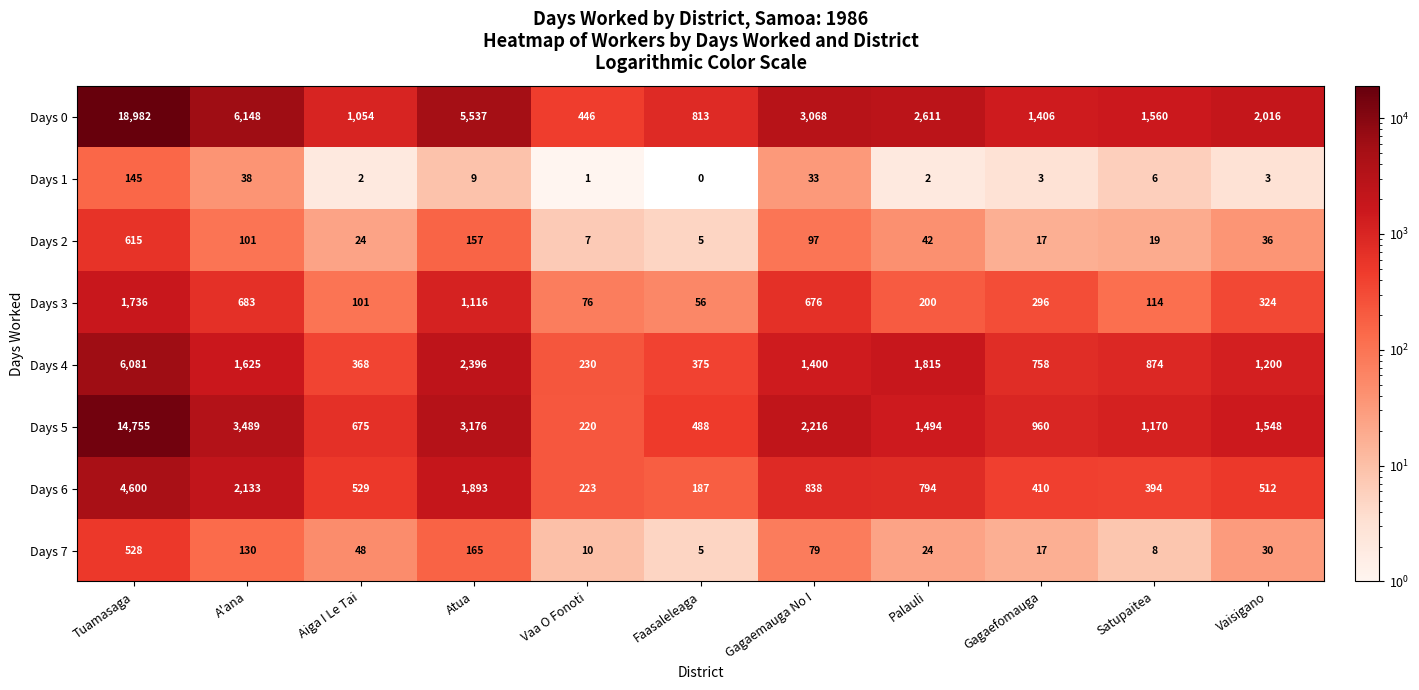

What is the spread (max minus min) of values at Palauli?

2609